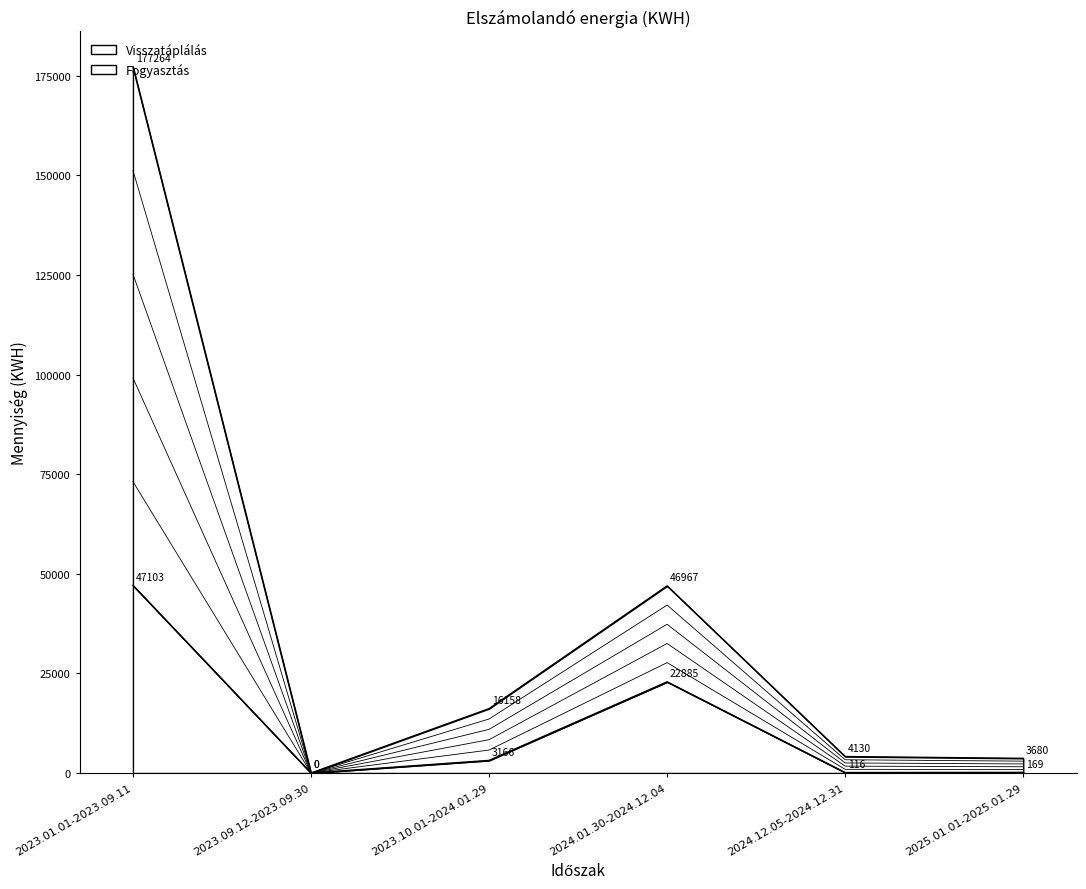

Which series has the largest total across all categories?

Fogyasztás